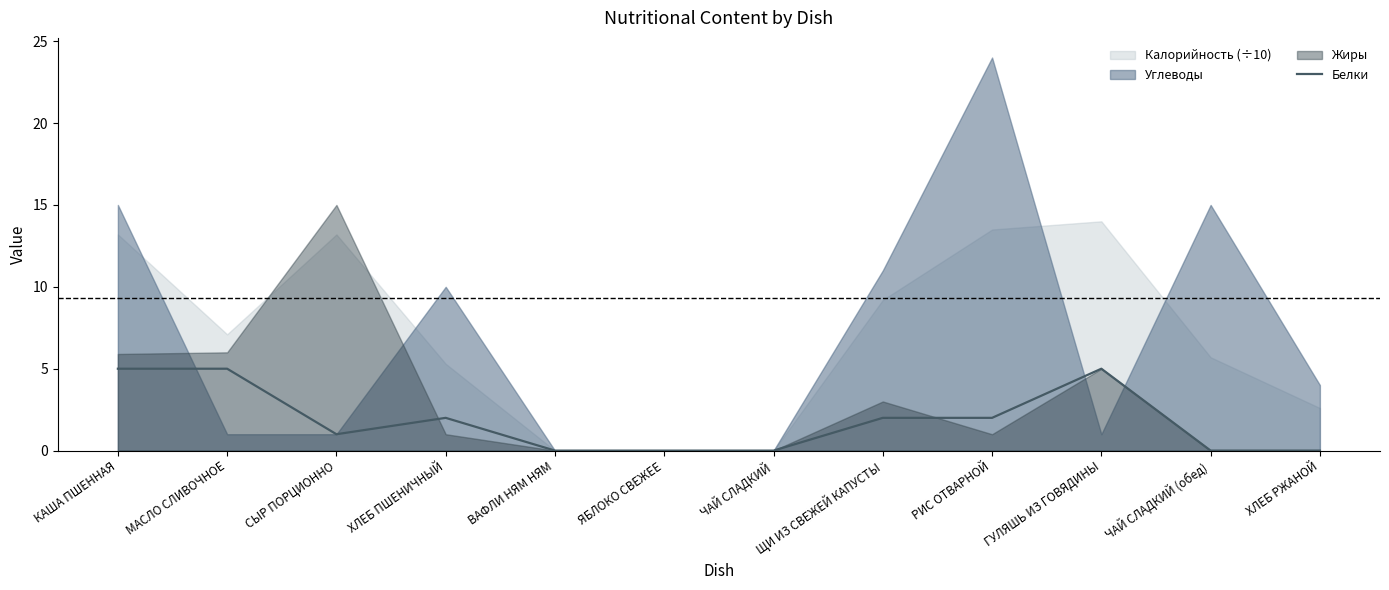

The chart shows a value of 3 at ВАФЛИ НЯМ НЯМ. True or false?

False